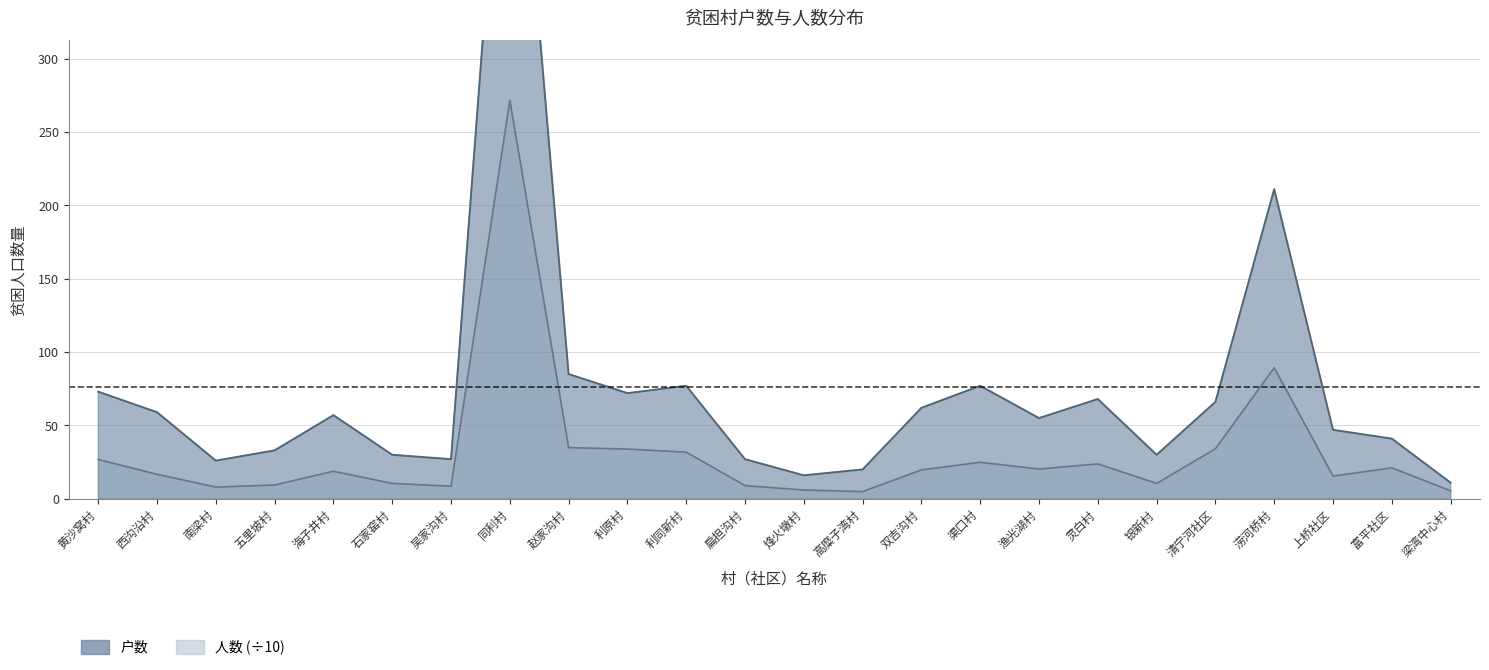

At which label does 人数 first exceed 19?

黄沙窝村